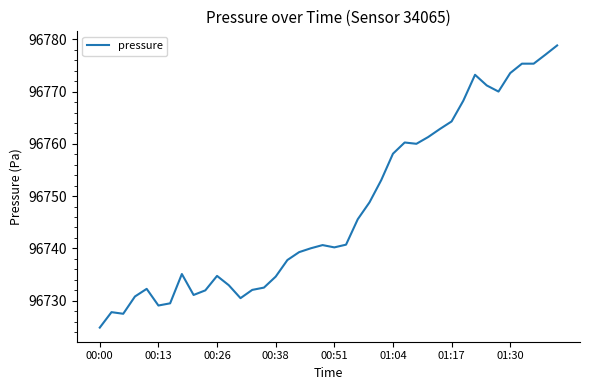

What is the difference between the second highest and second lowest values?

49.6